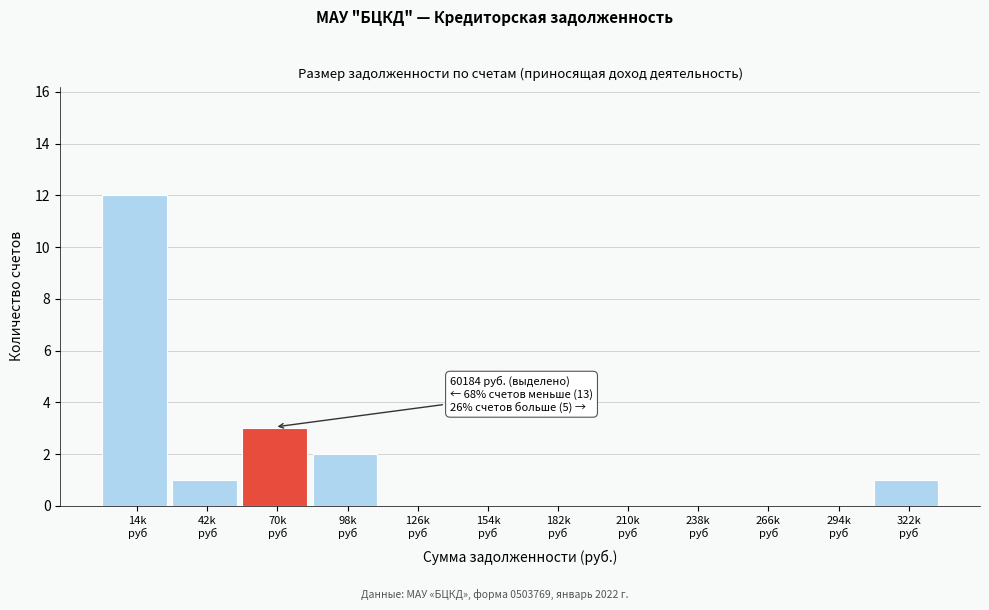

What is the sum of all values?

19